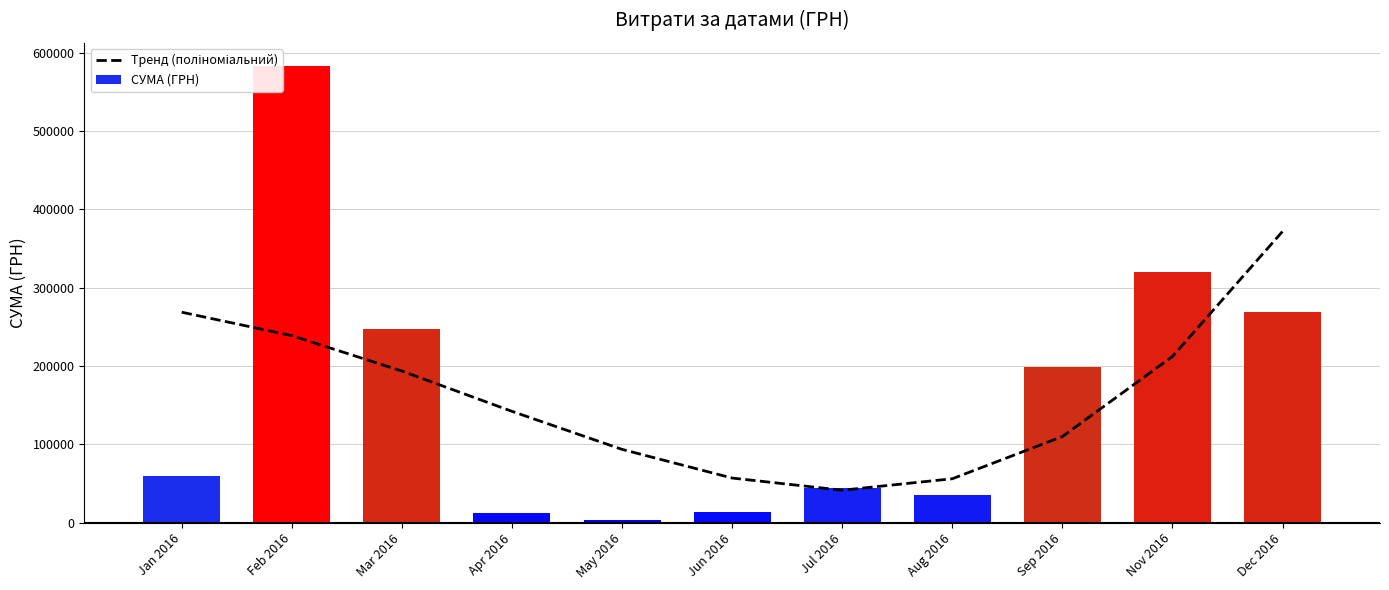

Reading left to right, list all the values displayed in this chart.

Тренд (поліноміальний): Jan 2016=268733.1	Feb 2016=238819.3	Mar 2016=193586.0	Apr 2016=142130.7	May 2016=93551.1	Jun 2016=56945.1	Jul 2016=41410.2	Aug 2016=56044.2	Sep 2016=109944.8	Nov 2016=212209.7	Dec 2016=371936.5
СУМА (ГРН): Jan 2016=59222.9	Feb 2016=583556.1	Mar 2016=246841.0	Apr 2016=12116.1	May 2016=3157.1	Jun 2016=13841.3	Jul 2016=44258.6	Aug 2016=35130.0	Sep 2016=199145.2	Nov 2016=319574.0	Dec 2016=268468.5